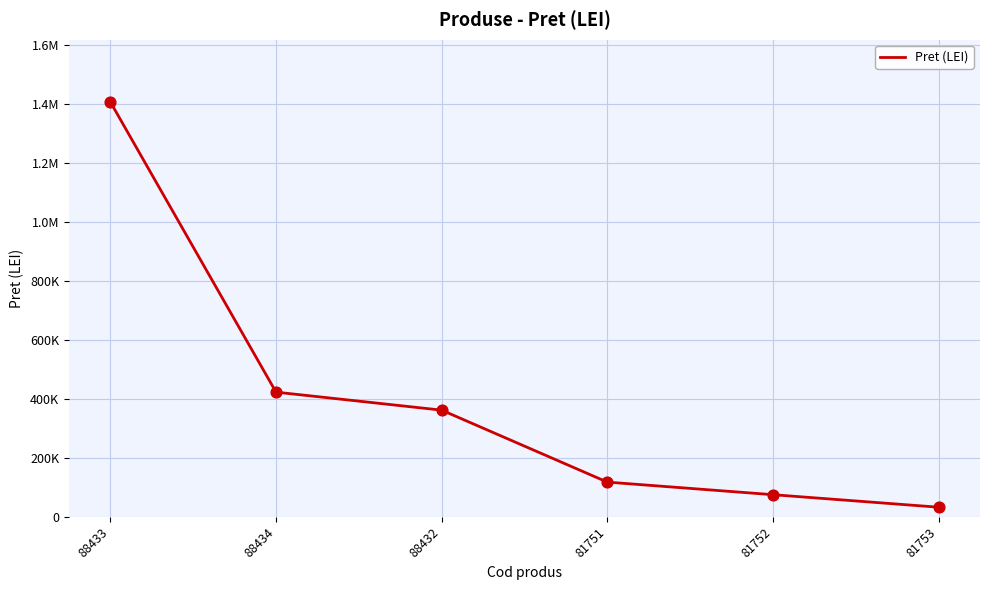

What is the change in value from 88434 to 81751?

-305159.1